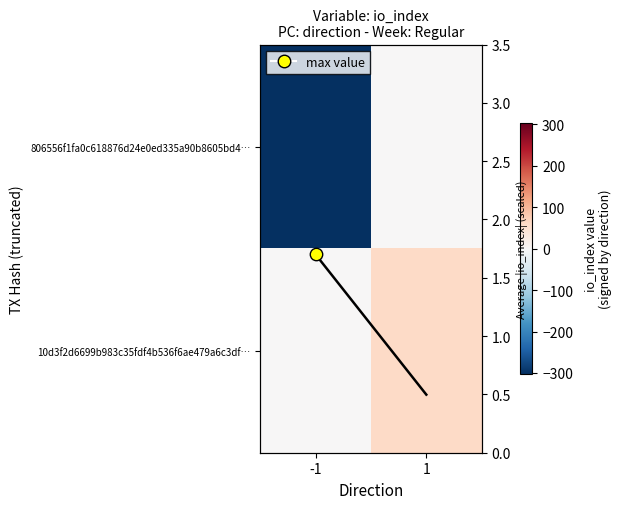

List the series in order of their peak value, lowest first.

806556f1fa0c618876d24e0ed335a90b8605bd4…, Avg |io_index|, 10d3f2d6699b983c35fdf4b536f6ae479a6c3df…